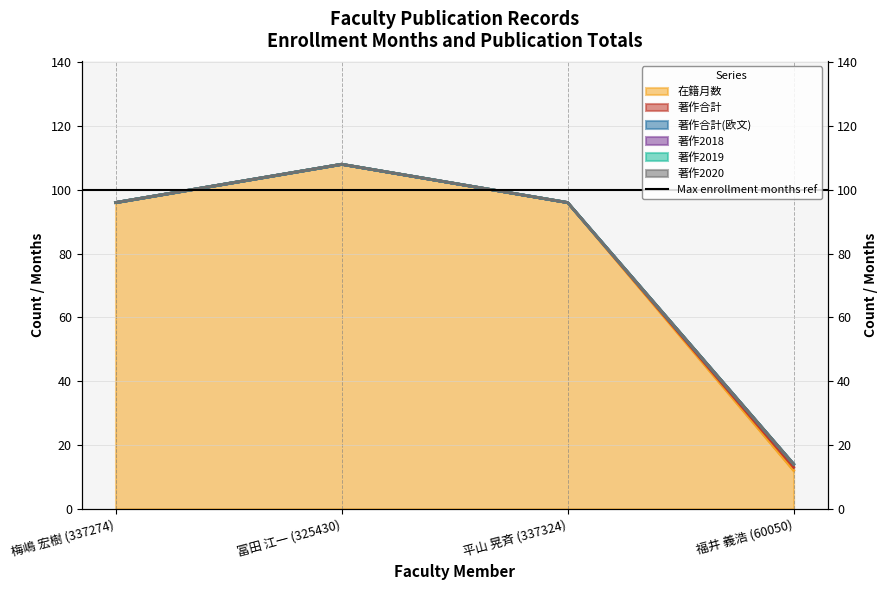

What is the sum of all 著作合計 values?

313